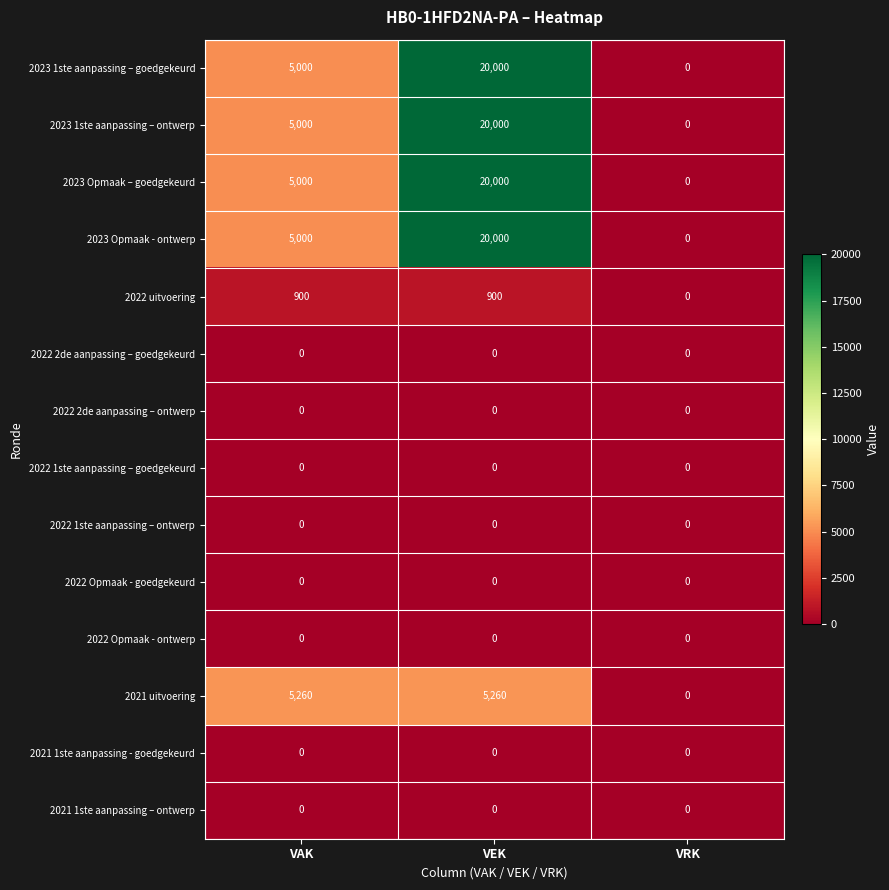

What is the spread (max minus min) of values at VEK?

20000